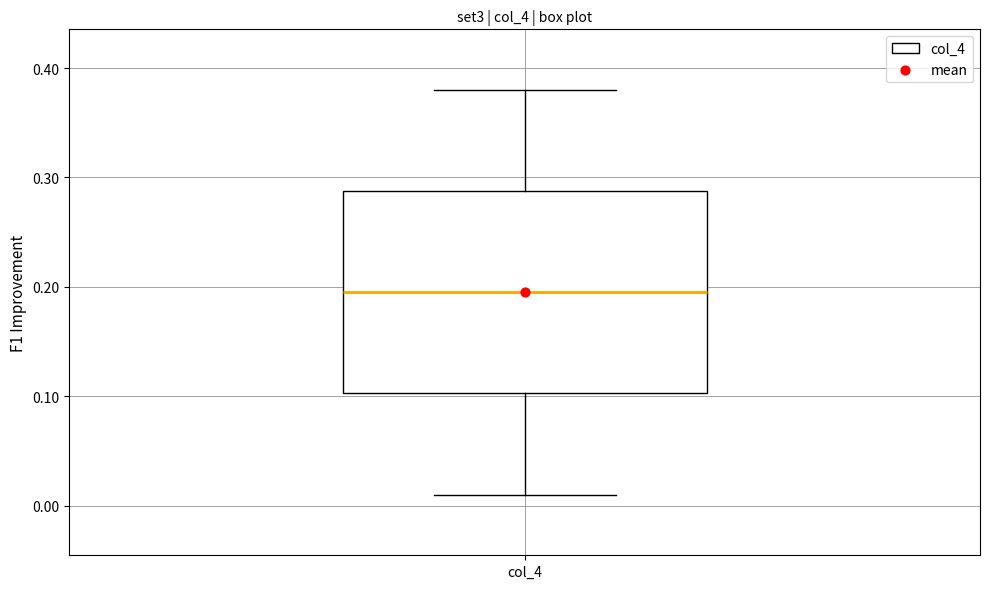

Read this box plot against the y-axis: the position of the median line, the range covered by the box, and the ends of both whiskers. The values are not printed on the chart, so give them approximately, as read against the axis.

median 0.20, box 0.10 to 0.29, whiskers 0.01 to 0.38